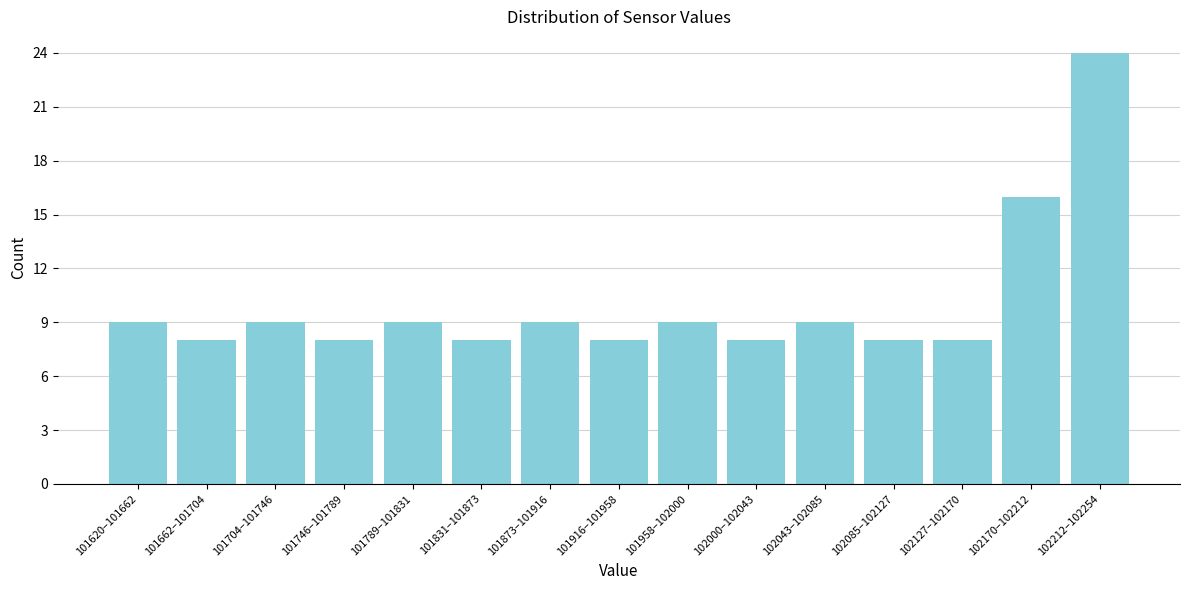

Reading left to right, list all the values displayed in this chart.

101620–101662=9	101662–101704=8	101704–101746=9	101746–101789=8	101789–101831=9	101831–101873=8	101873–101916=9	101916–101958=8	101958–102000=9	102000–102043=8	102043–102085=9	102085–102127=8	102127–102170=8	102170–102212=16	102212–102254=24